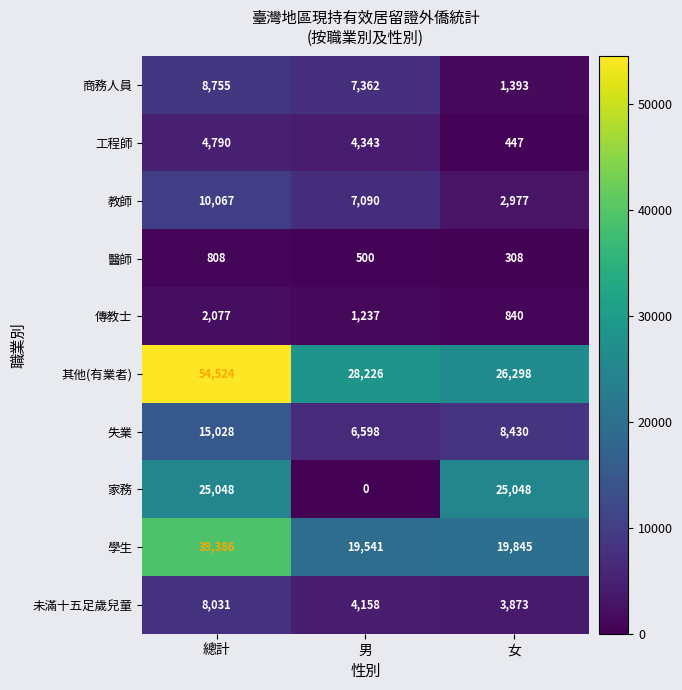

Reading right to left, what are all the values shown in this chart?

商務人員: 女=1393	男=7362	總計=8755
工程師: 女=447	男=4343	總計=4790
教師: 女=2977	男=7090	總計=10067
醫師: 女=308	男=500	總計=808
傳教士: 女=840	男=1237	總計=2077
其他(有業者): 女=26298	男=28226	總計=54524
失業: 女=8430	男=6598	總計=15028
家務: 女=25048	男=0	總計=25048
學生: 女=19845	男=19541	總計=39386
未滿十五足歲兒童: 女=3873	男=4158	總計=8031